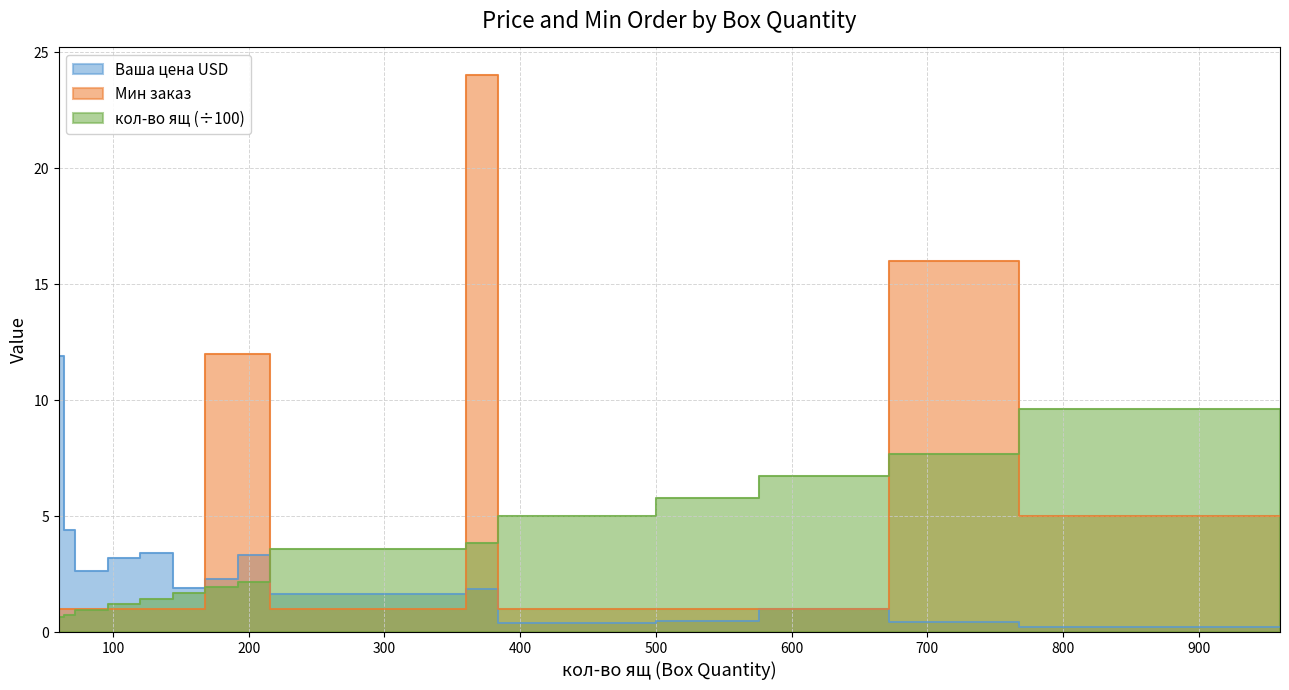

Which series has the widest spread of values?

Мин заказ